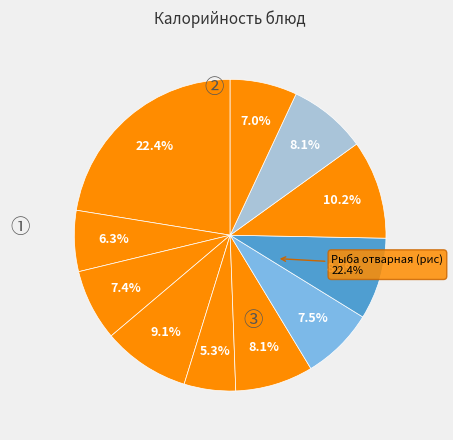

To the nearest percent, what is the combined percentage of Зефир and Капуста тушеная?

19%